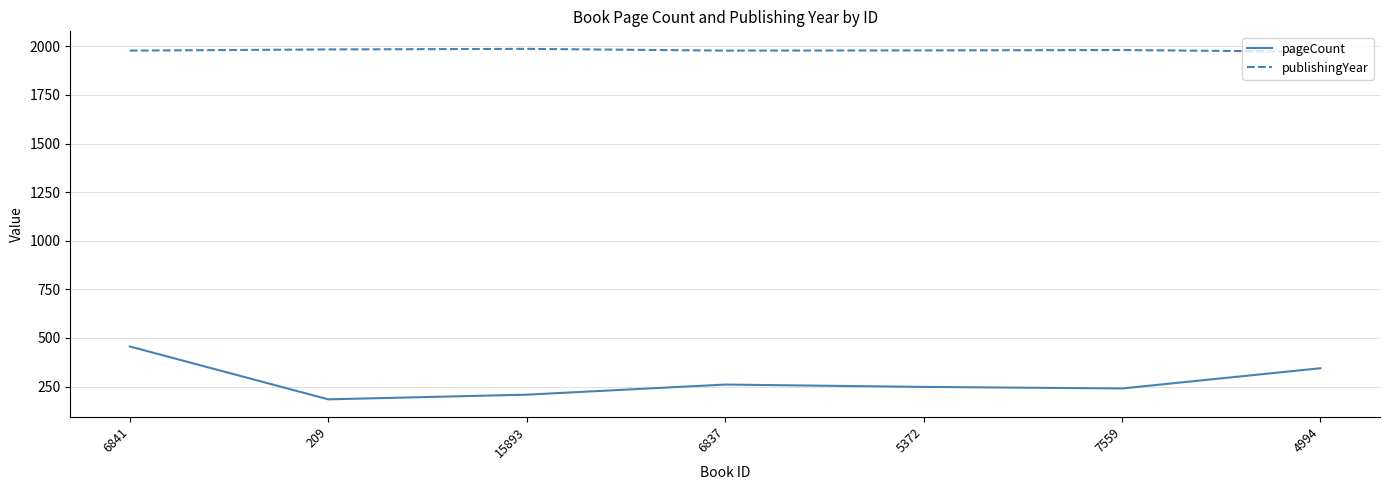

List the series in order of their peak value, highest first.

publishingYear, pageCount